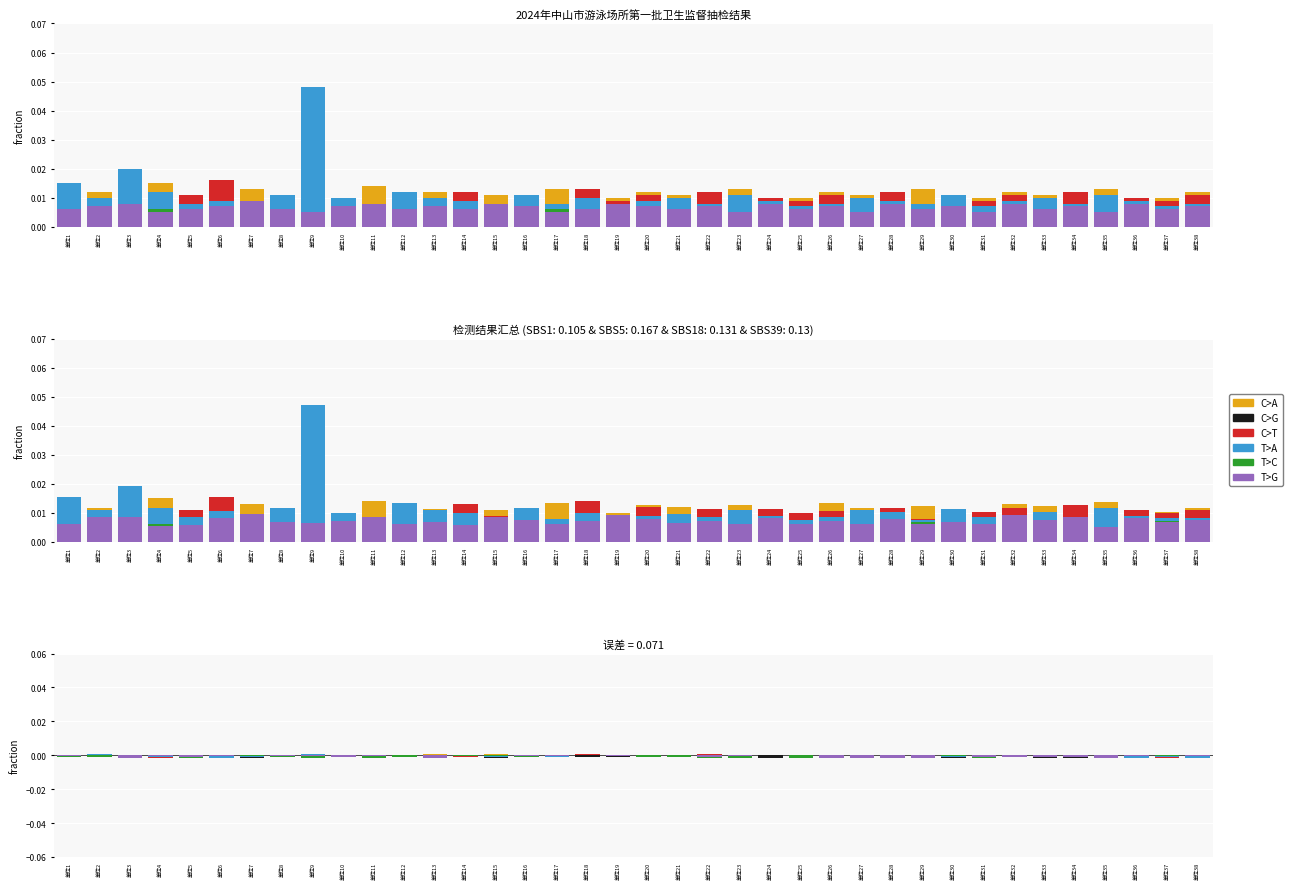

Rank the series at 单位24 from highest to lowest value.

T>G, T>A, C>T, T>C, C>G, C>A